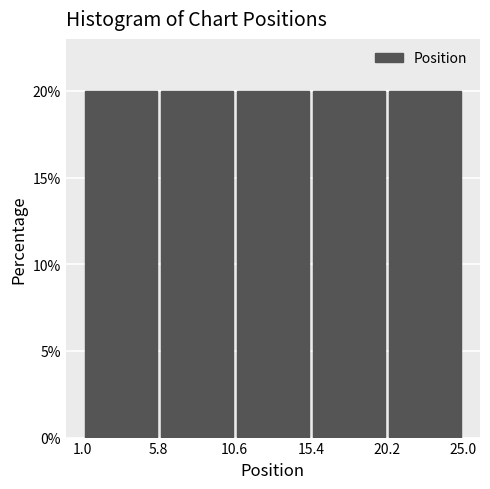

Reading left to right, transcribe this chart: for each bar, give the range it covers on the x-axis and its height. The values are not printed on the chart, so give them approximately, as read against the axis.

1.0 to 5.8: 20
5.8 to 10.6: 20
10.6 to 15.4: 20
15.4 to 20.2: 20
20.2 to 25.0: 20